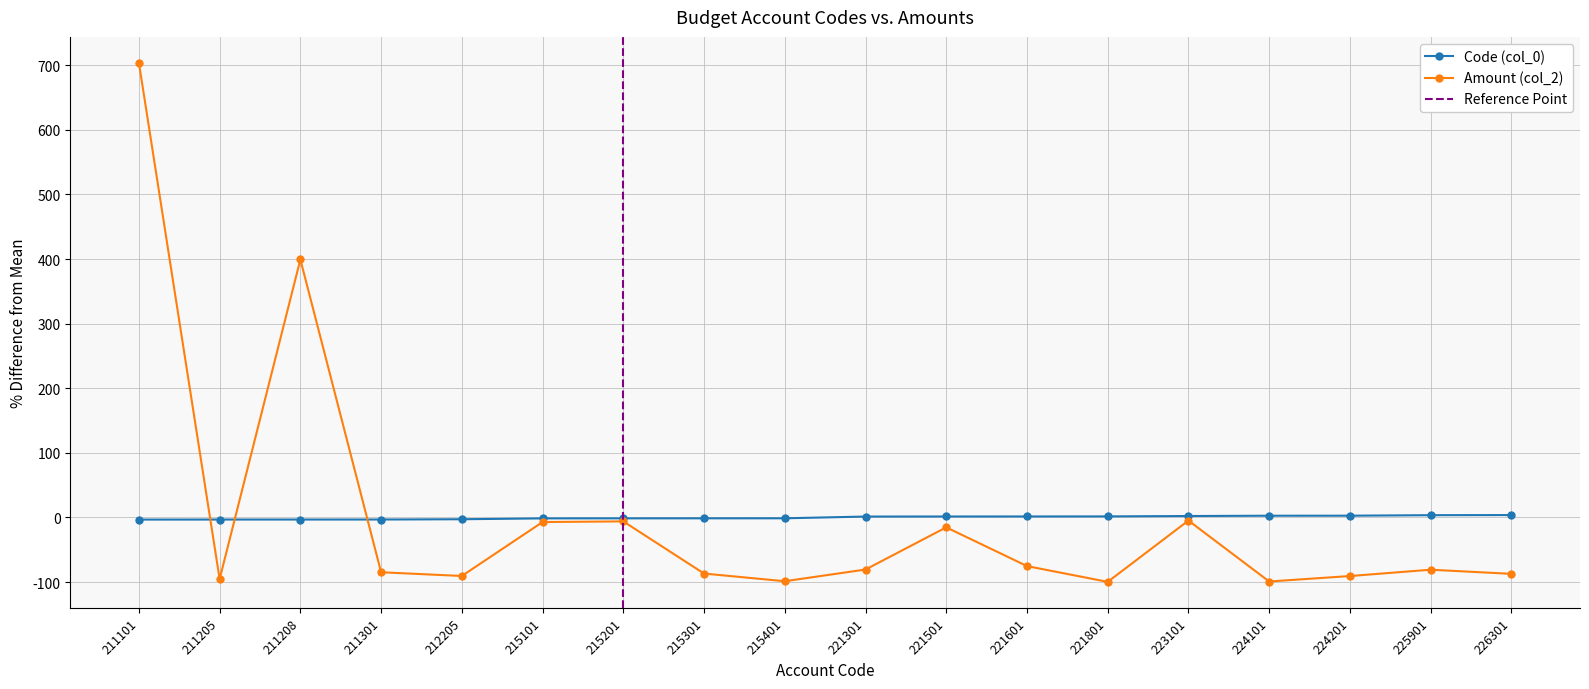

What is the difference between the second highest and minimum values in the Code (col_0) series?

6.8